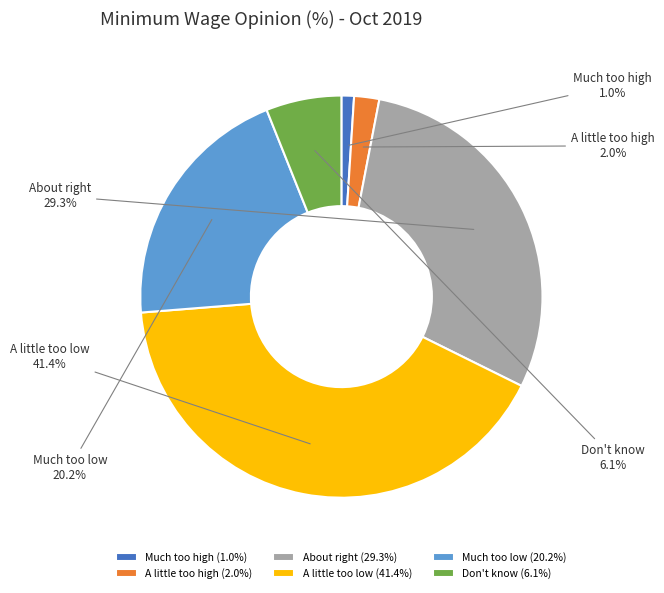

True or false: Much too high accounts for 1% of the total.

True